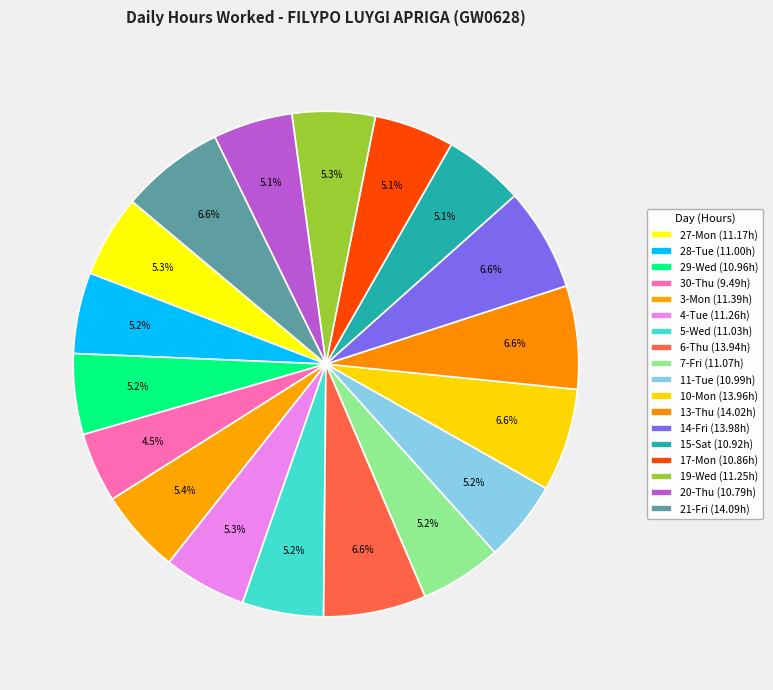

How many slices are in this pie chart?

18